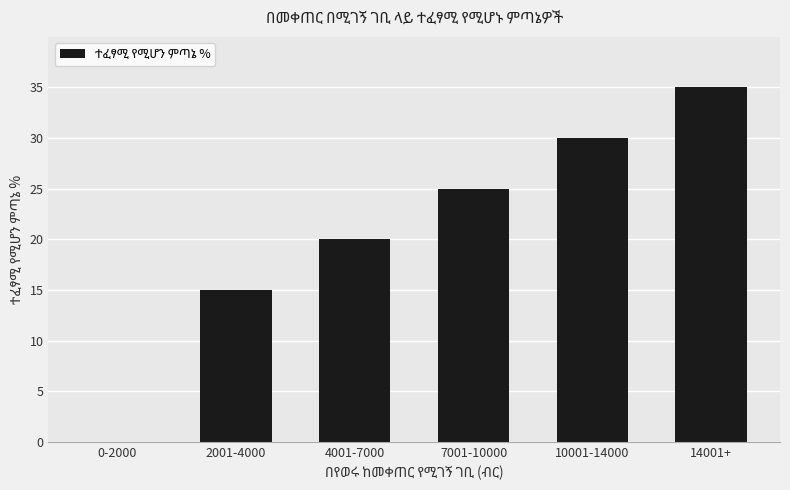

The value at 14001+ is 61. True or false?

False